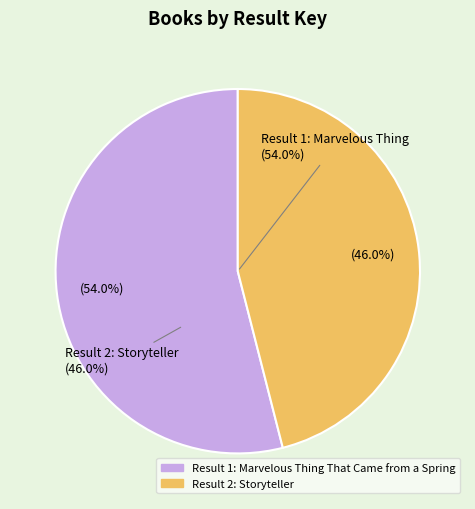

Is the sum of Result 2: Storyteller and Result 1: Marvelous Thing That Came from a Spring greater than half?

Yes